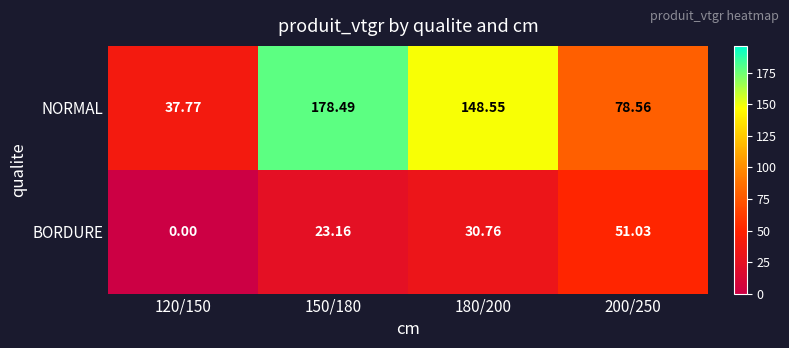

At 150/180, list the series in order from largest to smallest.

NORMAL, BORDURE